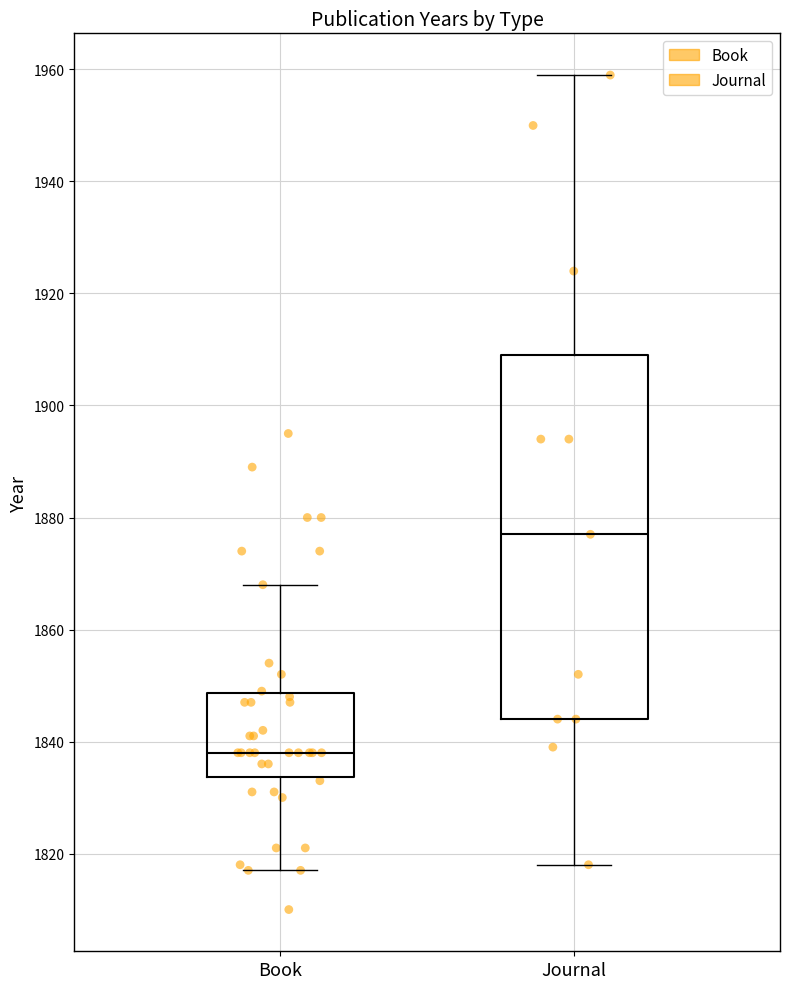

Which box's median line is the lowest?

Book